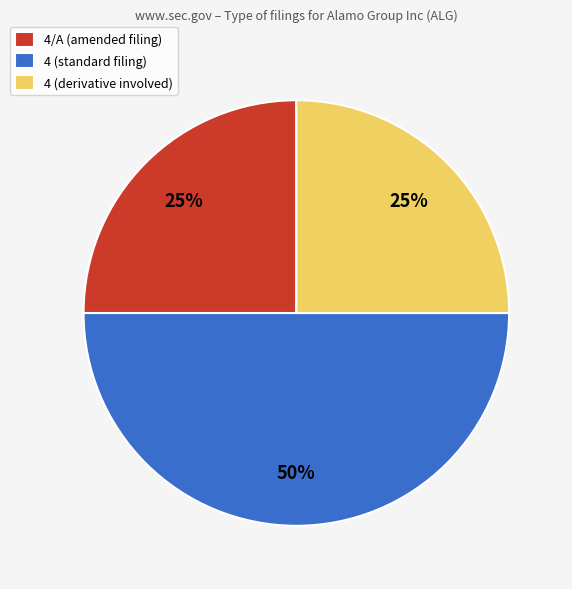

Which slice is the largest?

4 (standard filing)